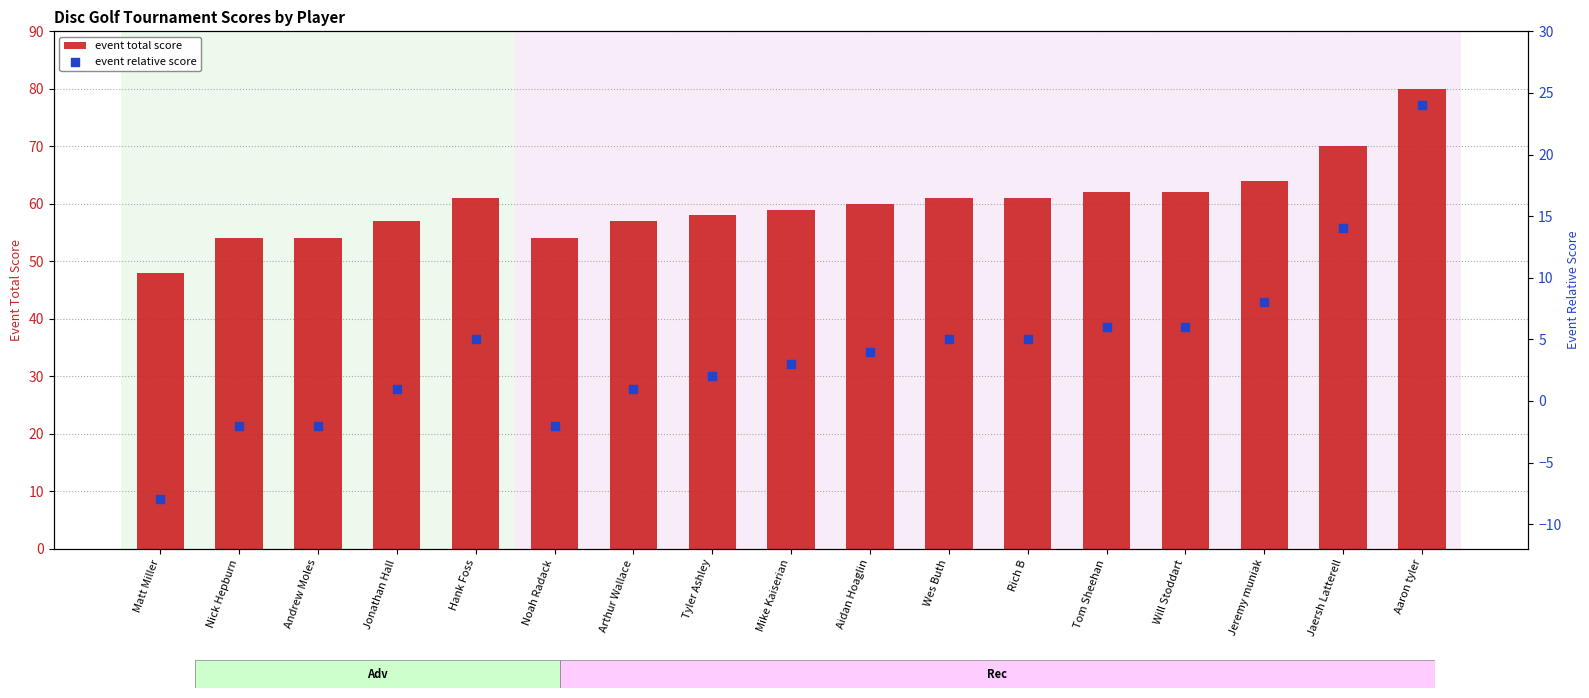

Which series has the widest spread of Y values?

event total score